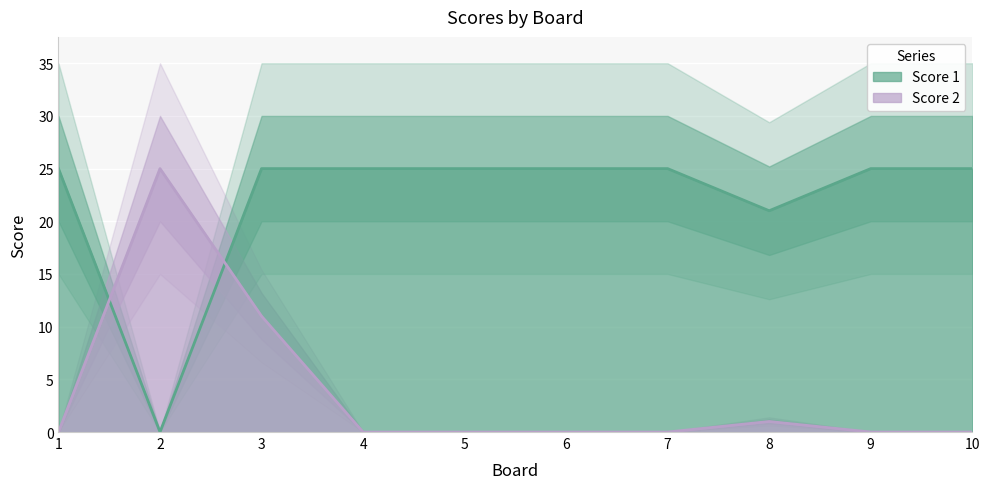

True or false: Score 2 and Score 1 intersect in this chart.

True